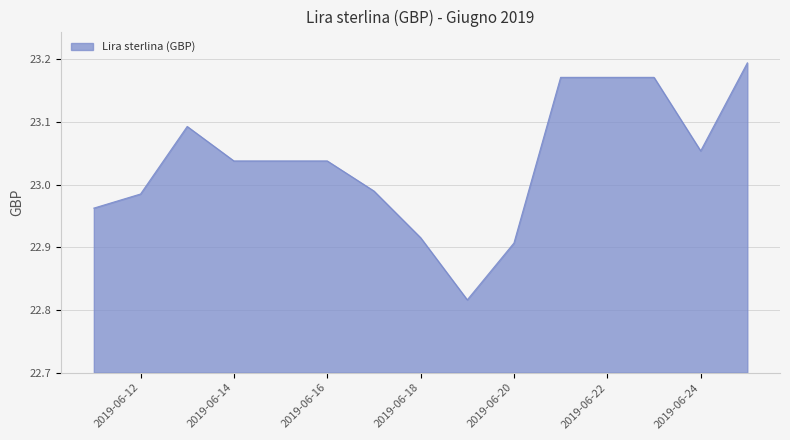

Reading left to right, what are all the values shown in this chart?

2019-06-11=23.0	2019-06-12=23.0	2019-06-13=23.1	2019-06-14=23.0	2019-06-15=23.0	2019-06-16=23.0	2019-06-17=23.0	2019-06-18=22.9	2019-06-19=22.8	2019-06-20=22.9	2019-06-21=23.2	2019-06-22=23.2	2019-06-23=23.2	2019-06-24=23.1	2019-06-25=23.2